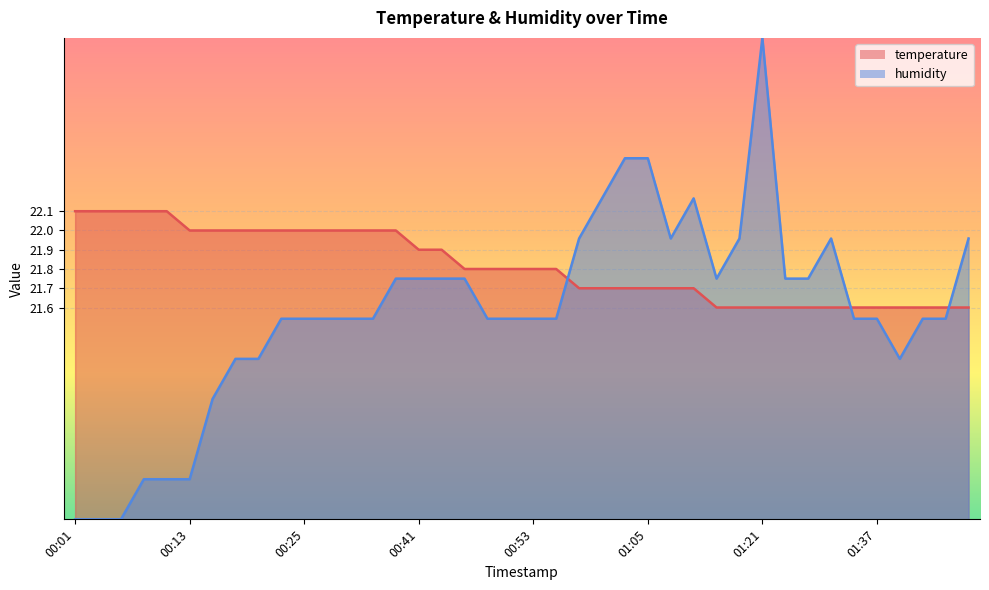

Reading left to right, what are all the values shown in this chart?

temperature: 00:01=22.1	00:03=22.1	00:06=22.1	00:08=22.1	00:11=22.1	00:13=22.0	00:16=22.0	00:18=22.0	00:20=22.0	00:23=22.0	00:25=22.0	00:28=22.0	00:30=22.0	00:33=22.0	00:35=22.0	00:41=21.9	00:43=21.9	00:46=21.8	00:48=21.8	00:50=21.8	00:53=21.8	00:55=21.8	00:58=21.7	01:00=21.7	01:03=21.7	01:05=21.7	01:11=21.7	01:14=21.7	01:16=21.6	01:19=21.6	01:21=21.6	01:24=21.6	01:29=21.6	01:32=21.6	01:35=21.6	01:37=21.6	01:40=21.6	01:42=21.6	01:45=21.6	01:47=21.6
humidity: 00:01=20.5	00:03=20.5	00:06=20.5	00:08=20.7	00:11=20.7	00:13=20.7	00:16=21.1	00:18=21.3	00:20=21.3	00:23=21.5	00:25=21.5	00:28=21.5	00:30=21.5	00:33=21.5	00:35=21.8	00:41=21.8	00:43=21.8	00:46=21.8	00:48=21.5	00:50=21.5	00:53=21.5	00:55=21.5	00:58=22.0	01:00=22.2	01:03=22.4	01:05=22.4	01:11=22.0	01:14=22.2	01:16=21.8	01:19=22.0	01:21=23.0	01:24=21.8	01:29=21.8	01:32=22.0	01:35=21.5	01:37=21.5	01:40=21.3	01:42=21.5	01:45=21.5	01:47=22.0